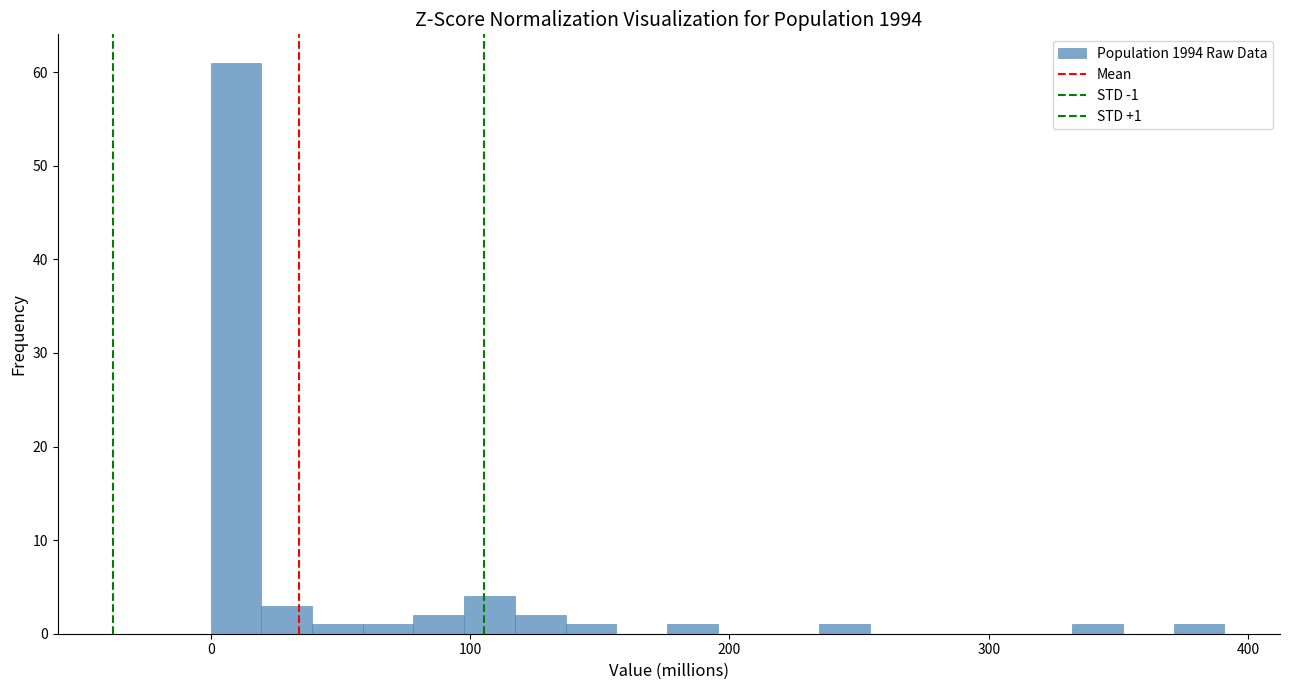

Read against the x-axis, roughly where is the centre of the tallest bar?

10